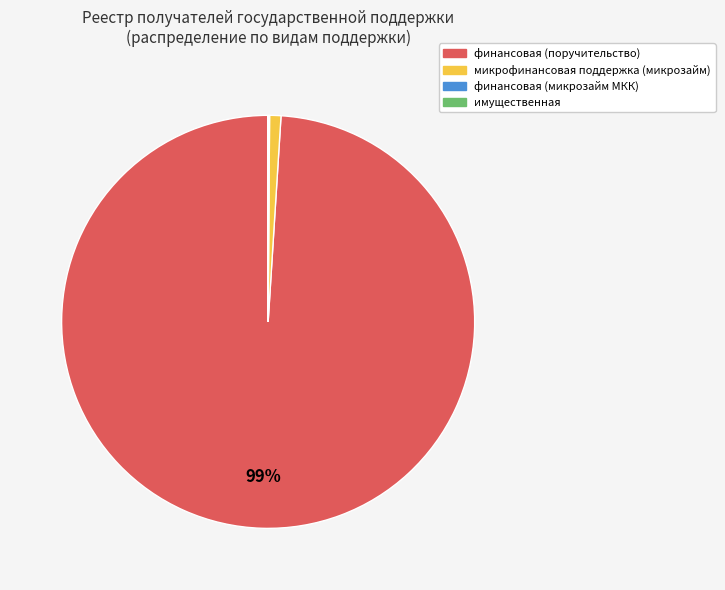

Is it true that финансовая (поручительство) is 99% of the pie?

True